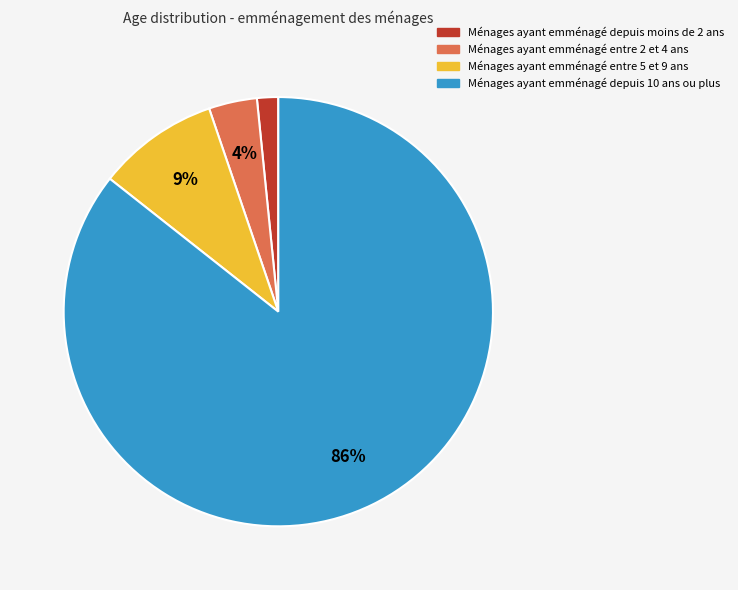

Is there any slice that represents more than half of the pie?

Yes